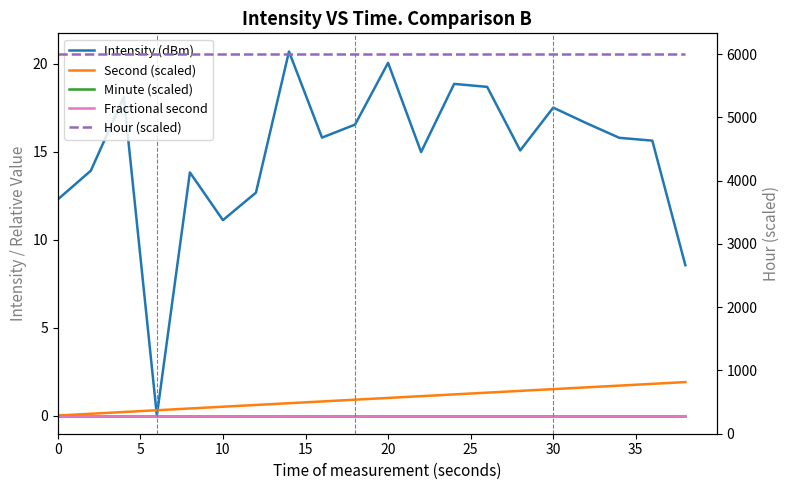

True or false: Second (scaled) has a value of 0.0 at 0.

True